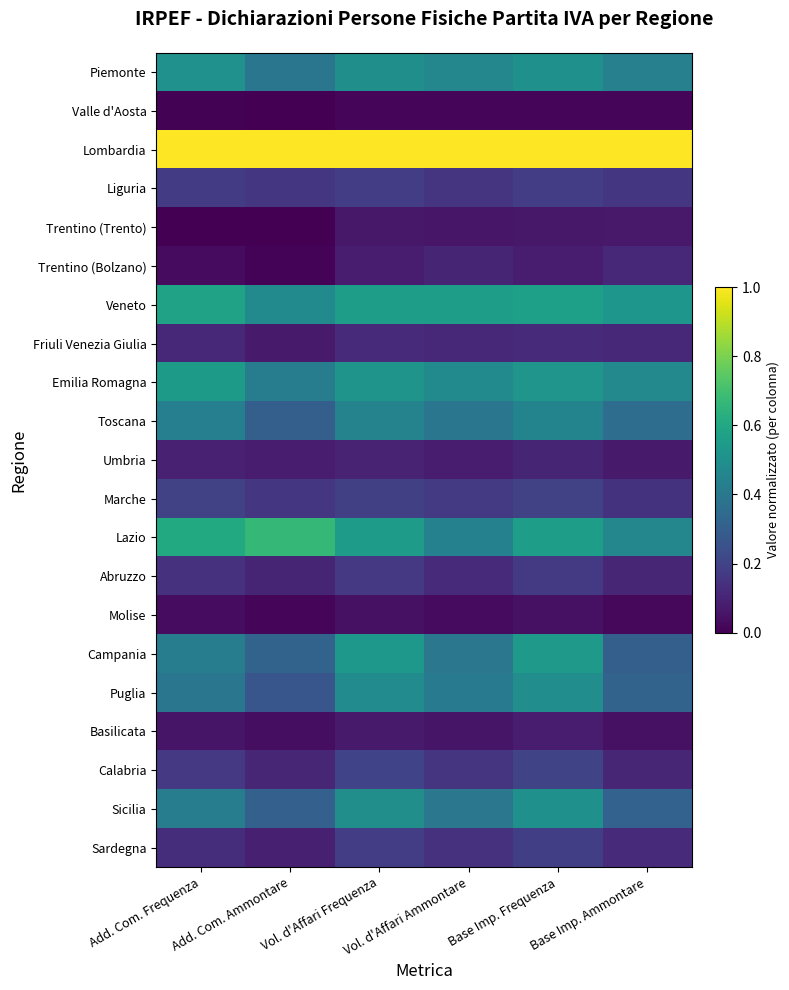

Which label corresponds to the smallest value in the chart?

Add. Com. Ammontare